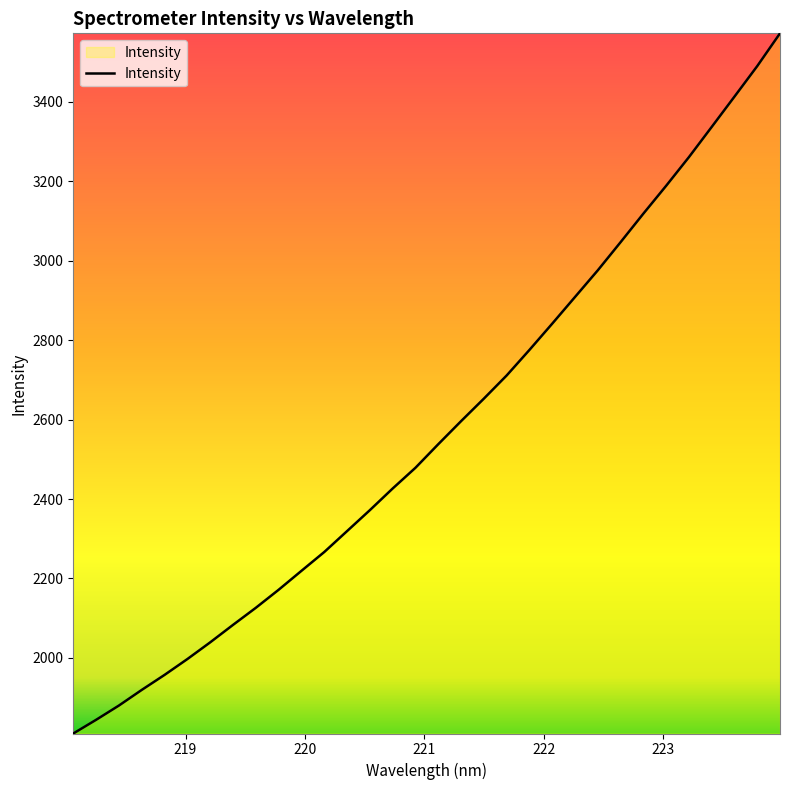

How many lines are shown in the chart?

1